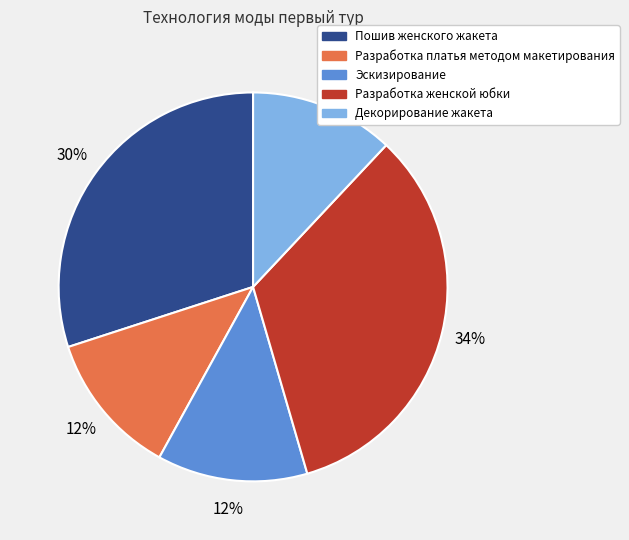

What percentage is the Разработка платья методом макетирования slice, to the nearest percent?

12%